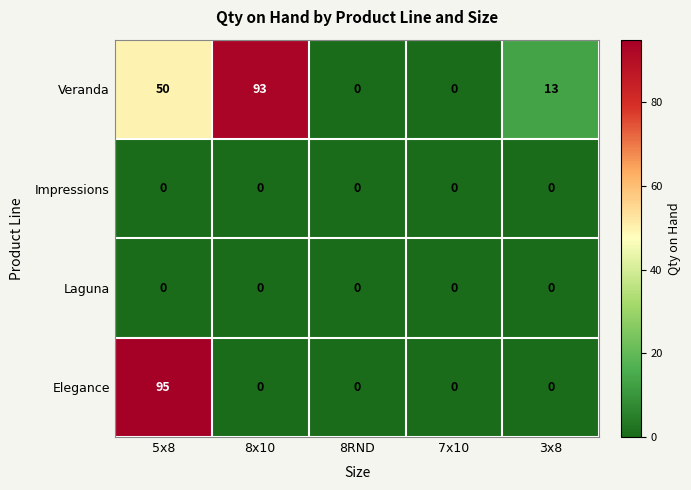

At which label does Veranda first exceed 13?

5x8